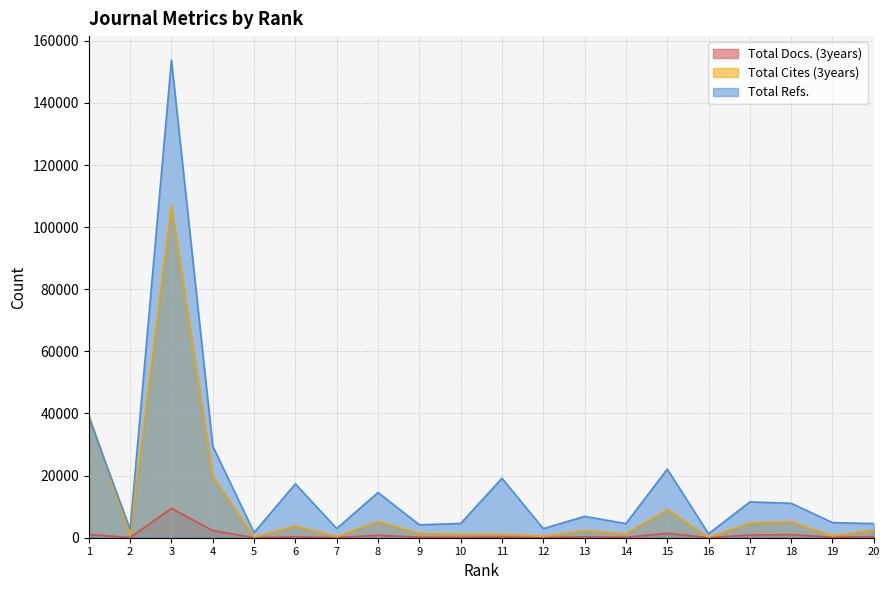

At which category does Total Cites (3years) reach its first local valley?

2